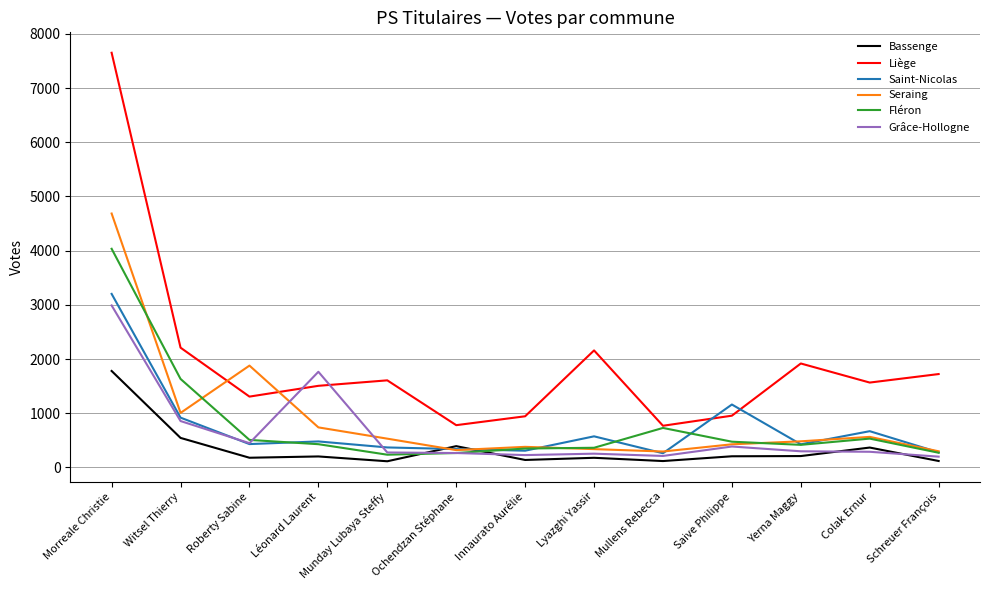

What is the difference between the highest and lowest values at Witsel Thierry?

1665